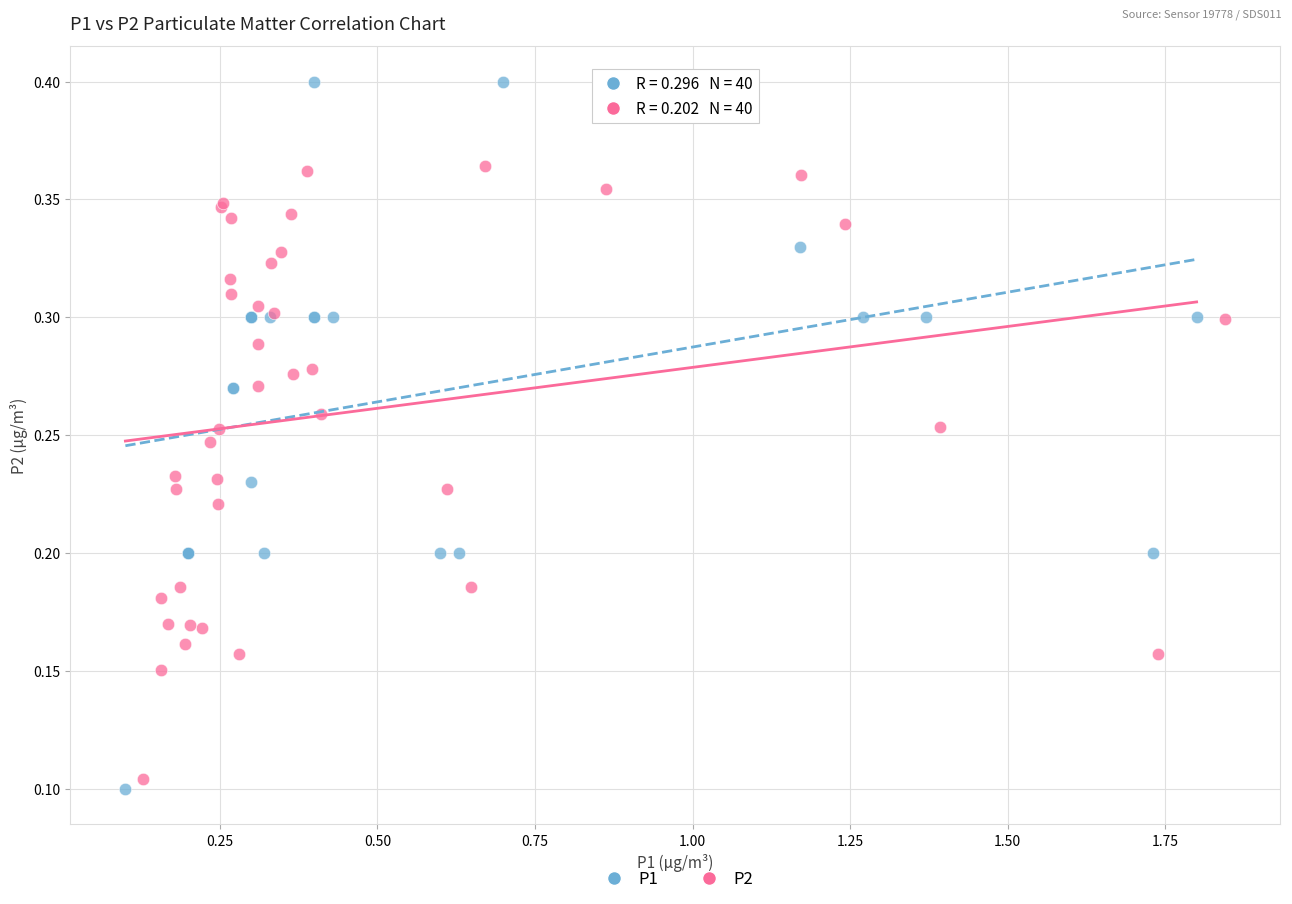

Which series has the widest spread of Y values?

P1